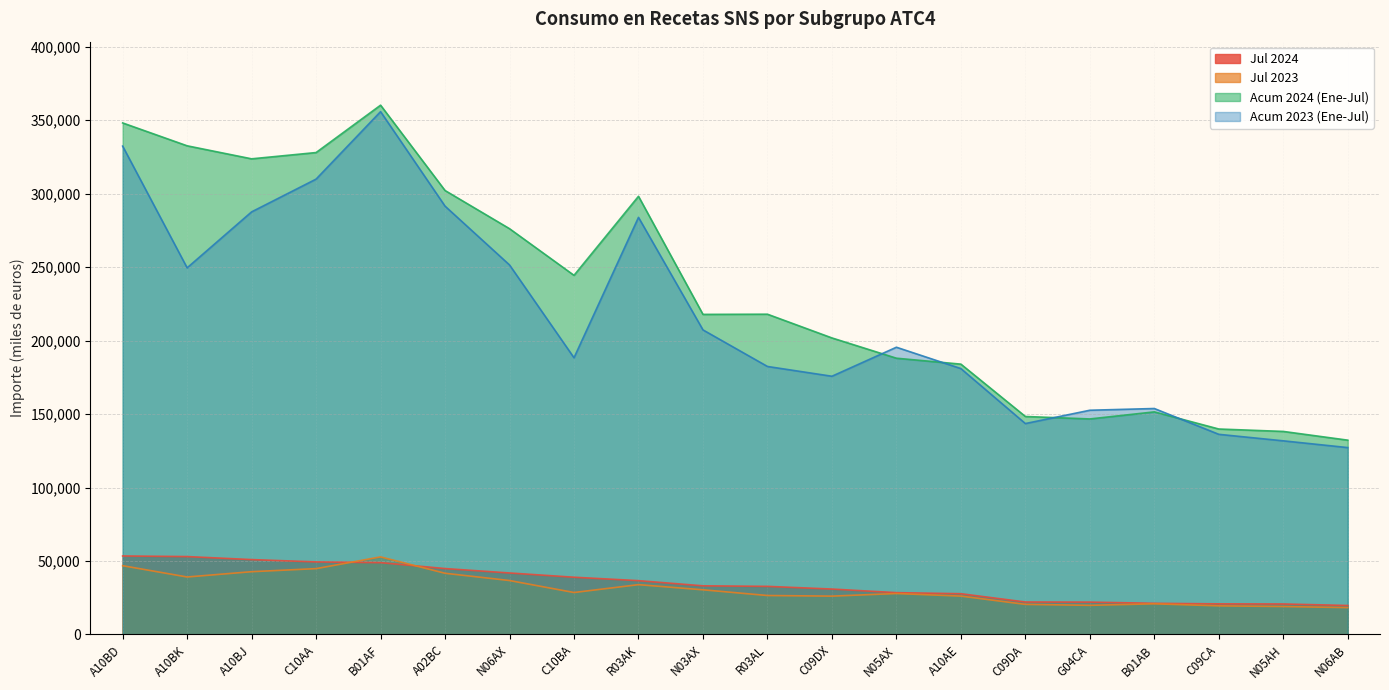

List the labels in order of Acum 2024 (Ene-Jul) value, smallest first.

N06AB, N05AH, C09CA, G04CA, C09DA, B01AB, A10AE, N05AX, C09DX, N03AX, R03AL, C10BA, N06AX, R03AK, A02BC, A10BJ, C10AA, A10BK, A10BD, B01AF